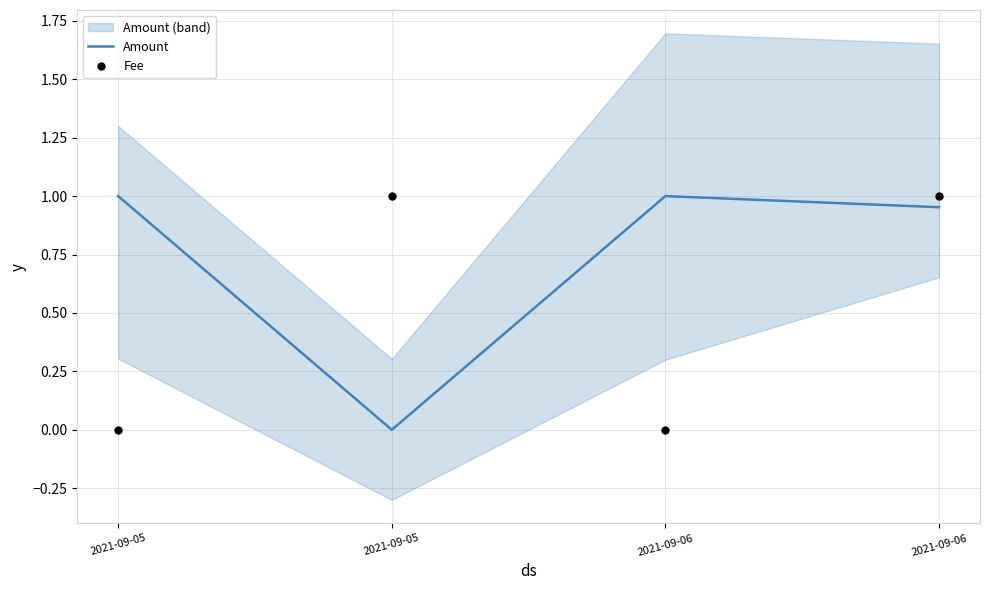

Which series contains the highest Y value?

Amount